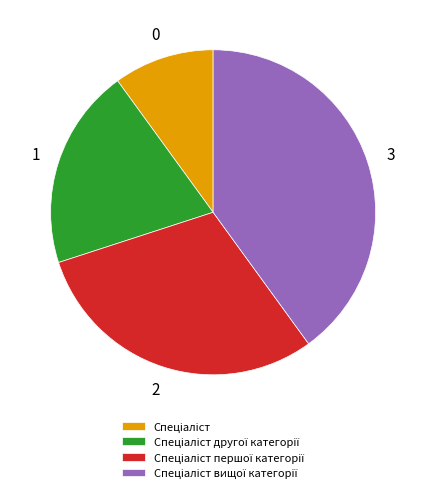

Does any single category account for the majority?

No